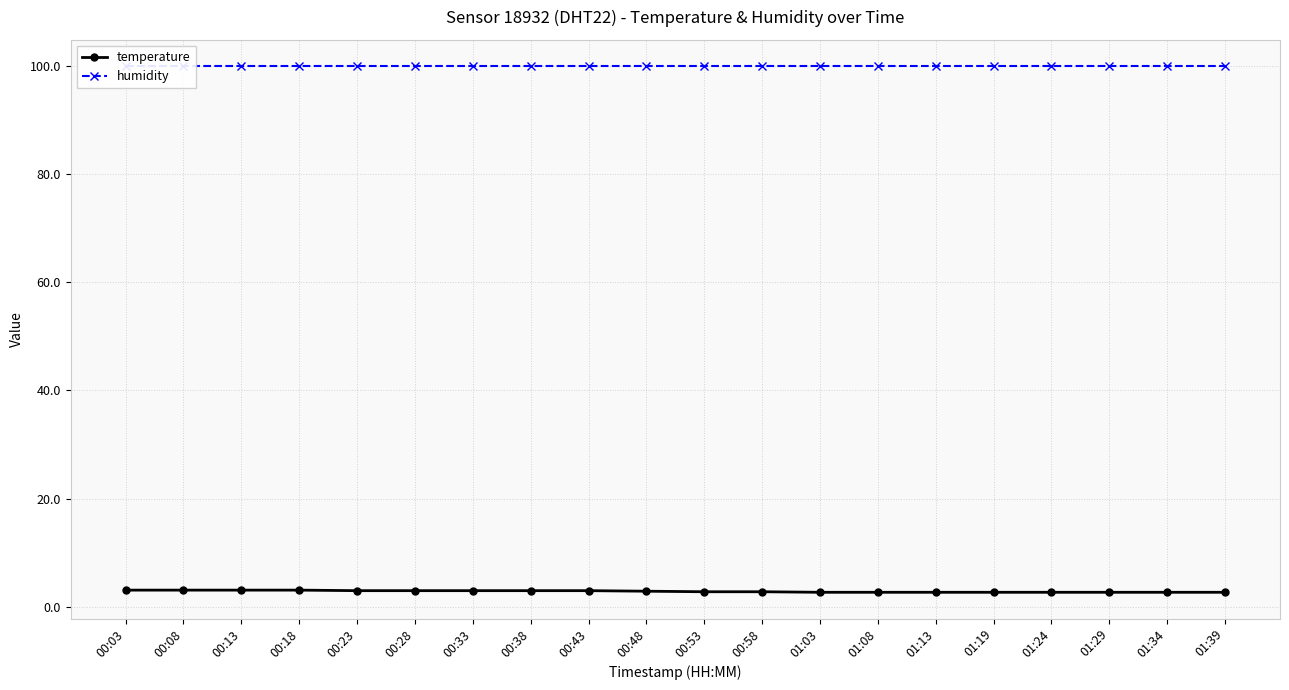

Reading left to right, list all the values displayed in this chart.

temperature: 00:03=3.1	00:08=3.1	00:13=3.1	00:18=3.1	00:23=3.0	00:28=3.0	00:33=3.0	00:38=3.0	00:43=3.0	00:48=2.9	00:53=2.8	00:58=2.8	01:03=2.7	01:08=2.7	01:13=2.7	01:19=2.7	01:24=2.7	01:29=2.7	01:34=2.7	01:39=2.7
humidity: 00:03=99.9	00:08=99.9	00:13=99.9	00:18=99.9	00:23=99.9	00:28=99.9	00:33=99.9	00:38=99.9	00:43=99.9	00:48=99.9	00:53=99.9	00:58=99.9	01:03=99.9	01:08=99.9	01:13=99.9	01:19=99.9	01:24=99.9	01:29=99.9	01:34=99.9	01:39=99.9